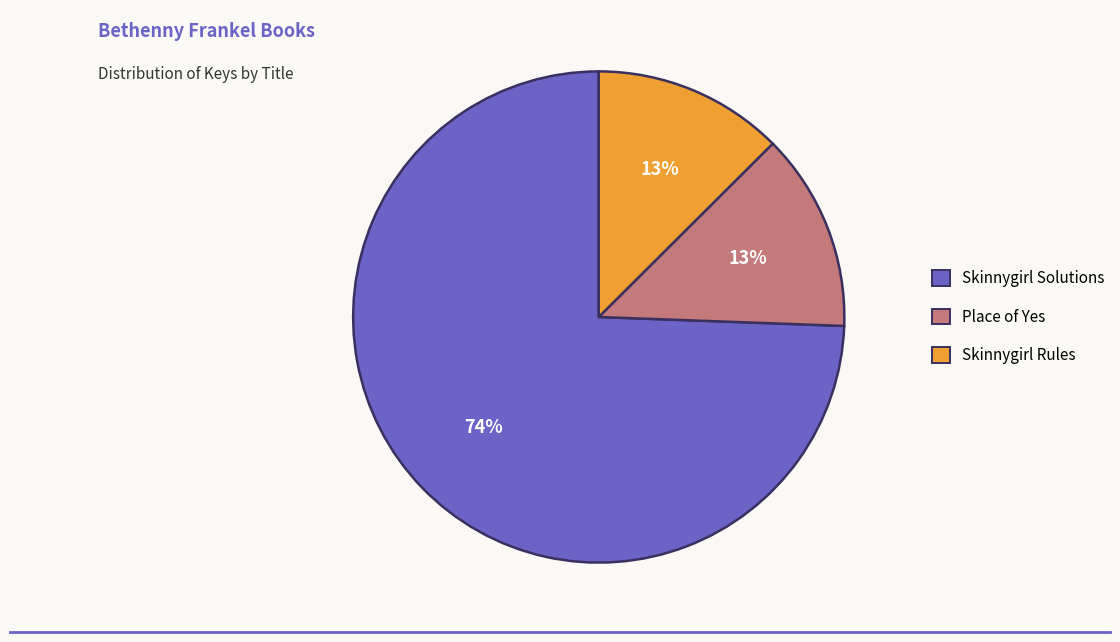

What is the majority slice?

Skinnygirl Solutions